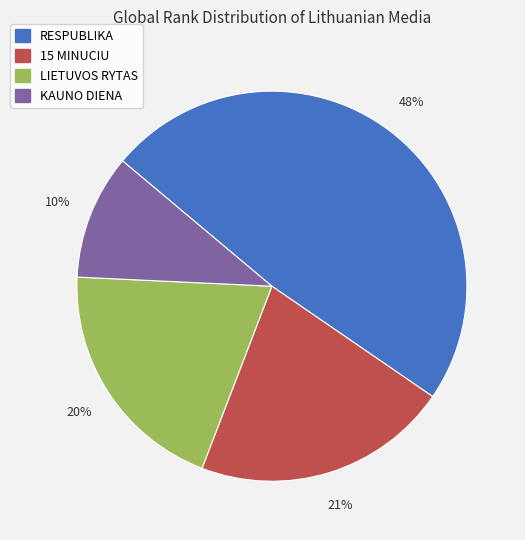

Which slice is the largest?

RESPUBLIKA